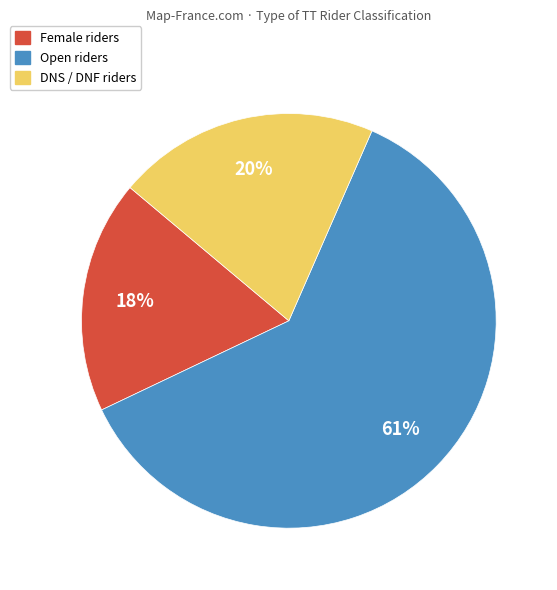

What percentage is the Female slice, to the nearest percent?

18%